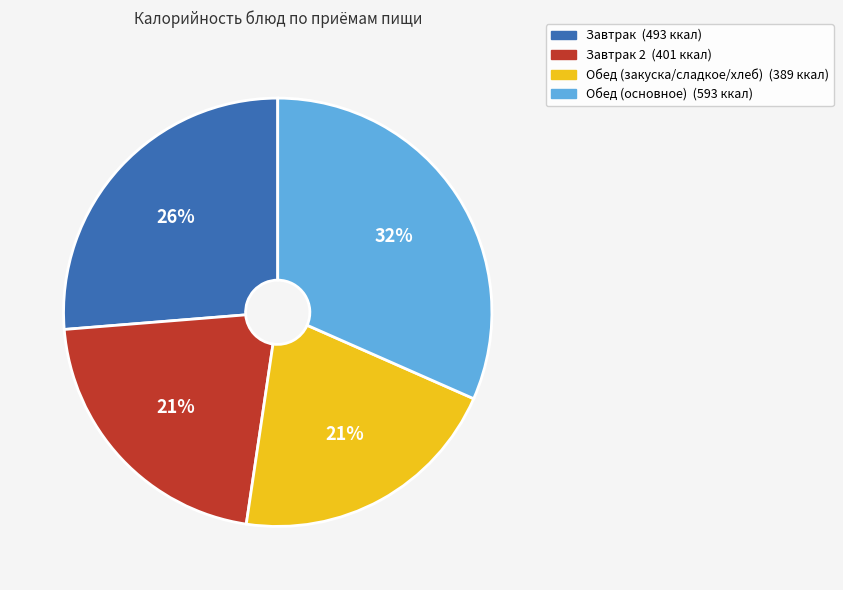

Does any single category account for the majority?

No